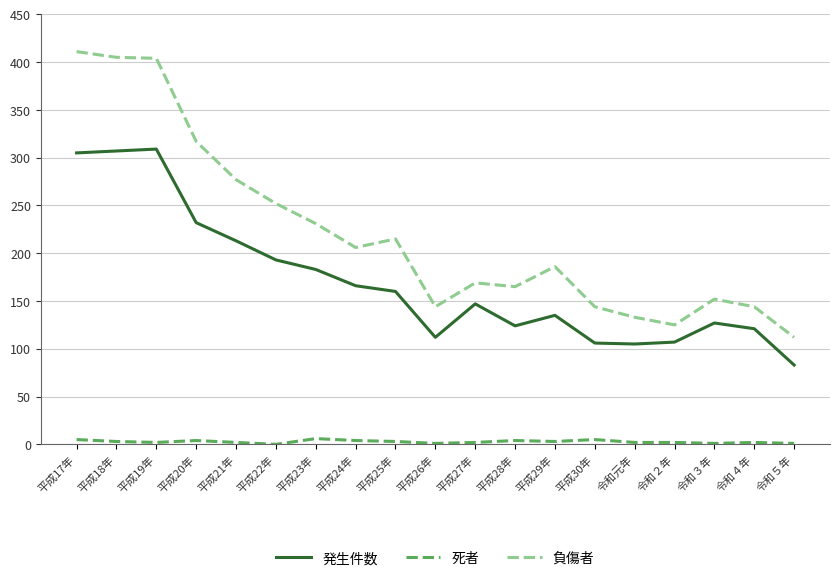

What is the difference between the maximum and minimum values in the 発生件数 series?

226